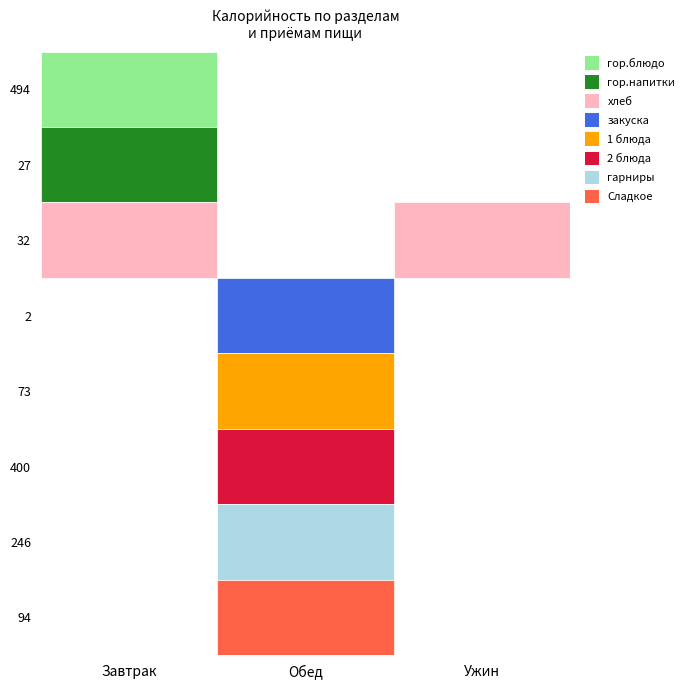

Reading left to right, list all the values displayed in this chart.

гор.блюдо: 0=494.2	1=0.0	2=0.0
гор.напитки: 0=26.6	1=0.0	2=0.0
хлеб: 0=31.9	1=0.0	2=77.4
закуска: 0=0.0	1=2.4	2=0.0
1 блюда: 0=0.0	1=72.6	2=0.0
2 блюда: 0=0.0	1=400.3	2=0.0
гарниры: 0=0.0	1=245.8	2=0.0
Сладкое: 0=0.0	1=94.2	2=0.0